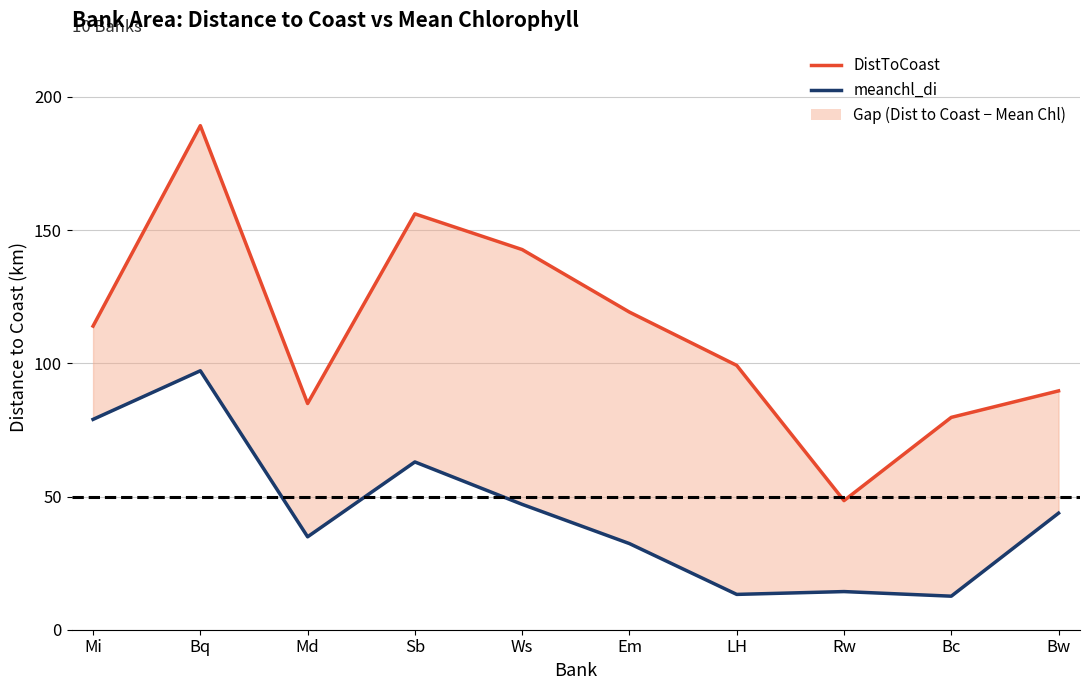

List the series in order of their overall mean, highest first.

DistToCoast, meanchl_di